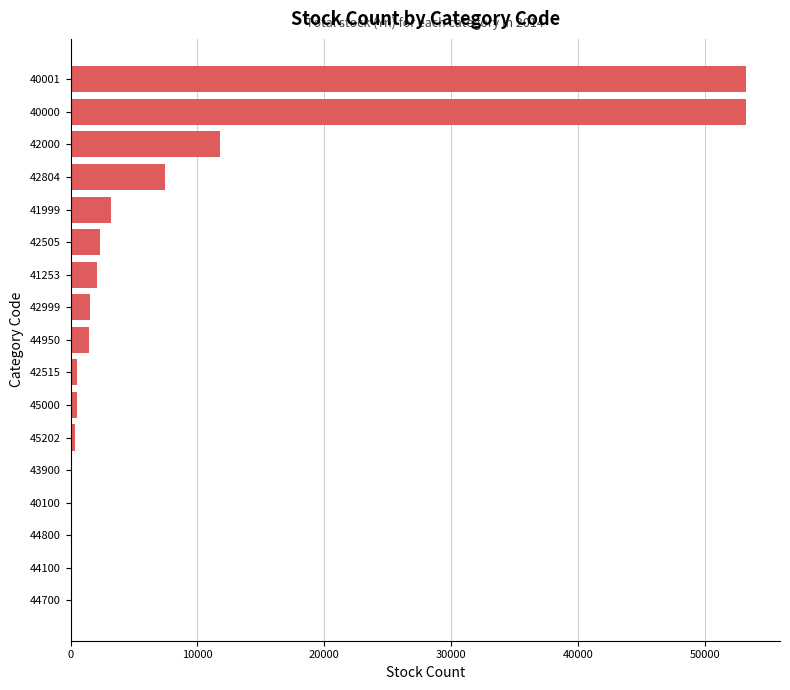

Are the bars horizontal?

Yes